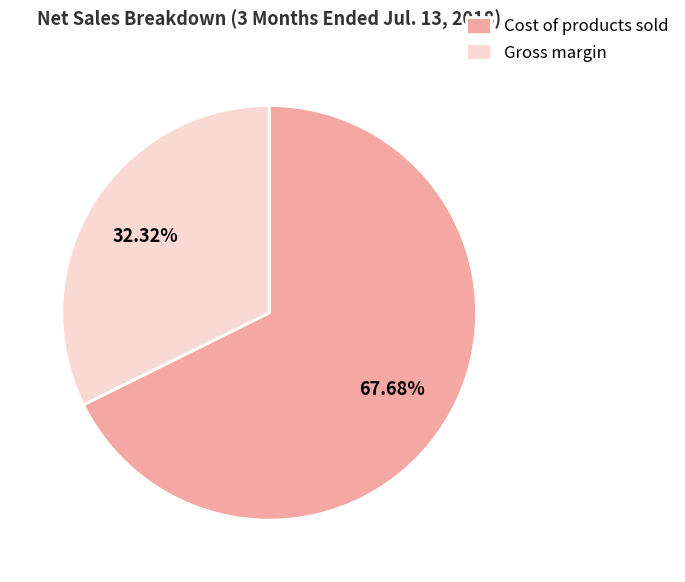

To the nearest percent, what is the difference between the largest and smallest slice percentages?

35%